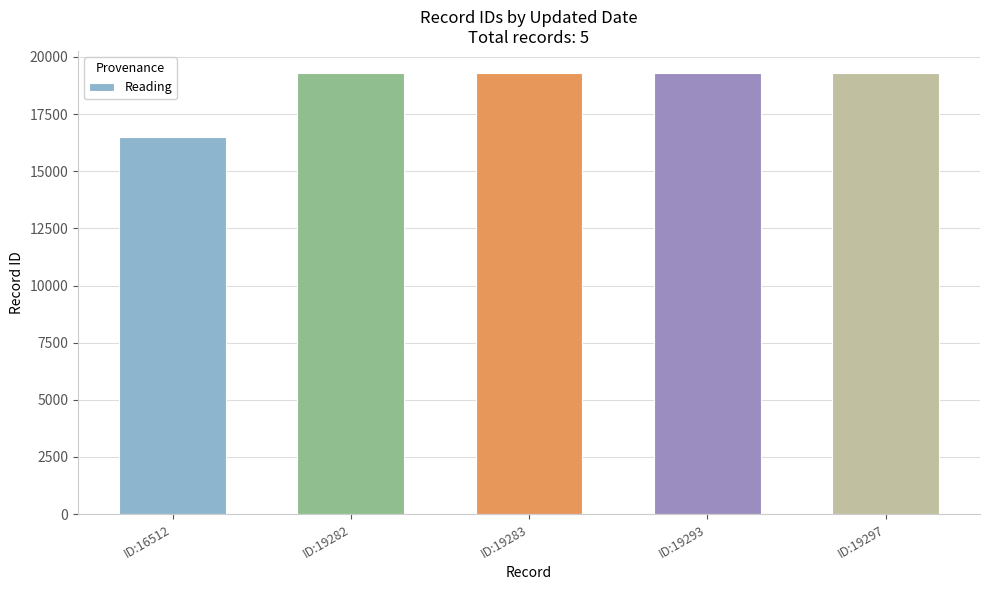

At which category does the chart reach its minimum across all series?

ID:16512